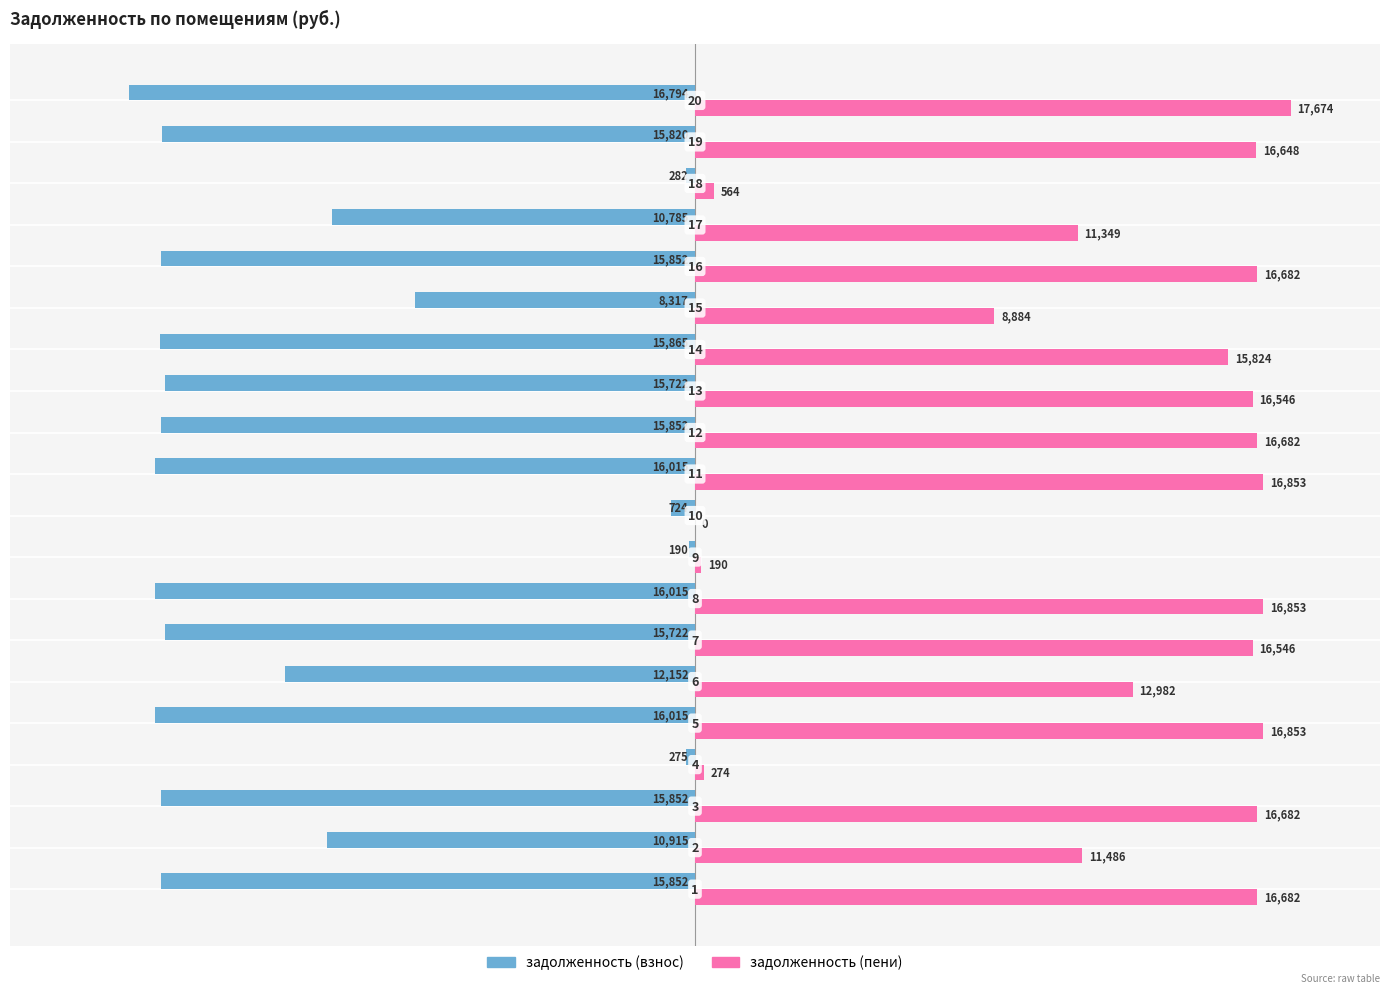

What are all the series names shown in the legend?

задолженность (взнос), задолженность (пени)